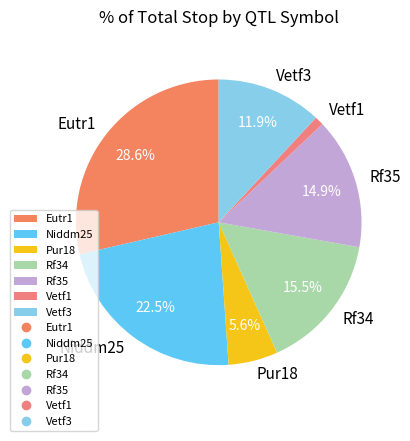

Approximately how many times larger is the value at Pur18 compared to Eutr1?

0.2